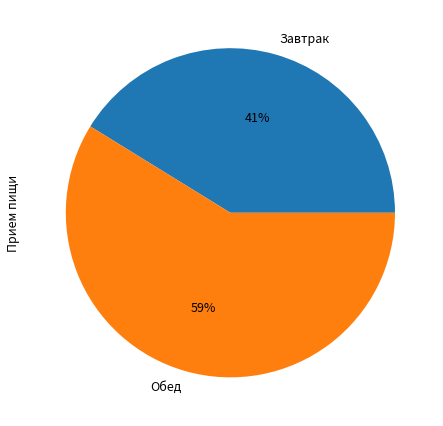

To the nearest percent, what is the combined percentage of Завтрак and Обед?

100%